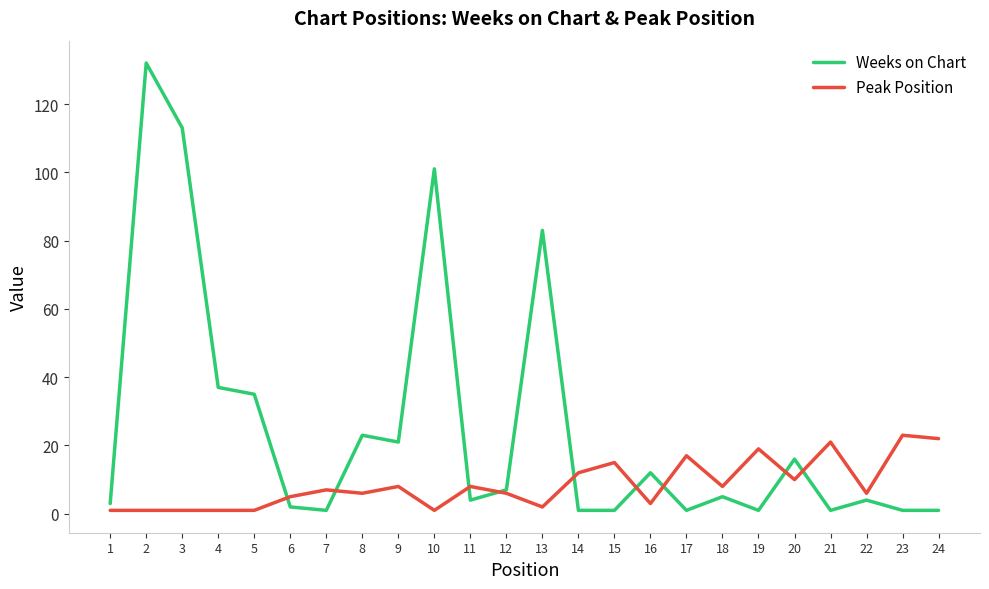

What is the maximum value shown in the chart?

132